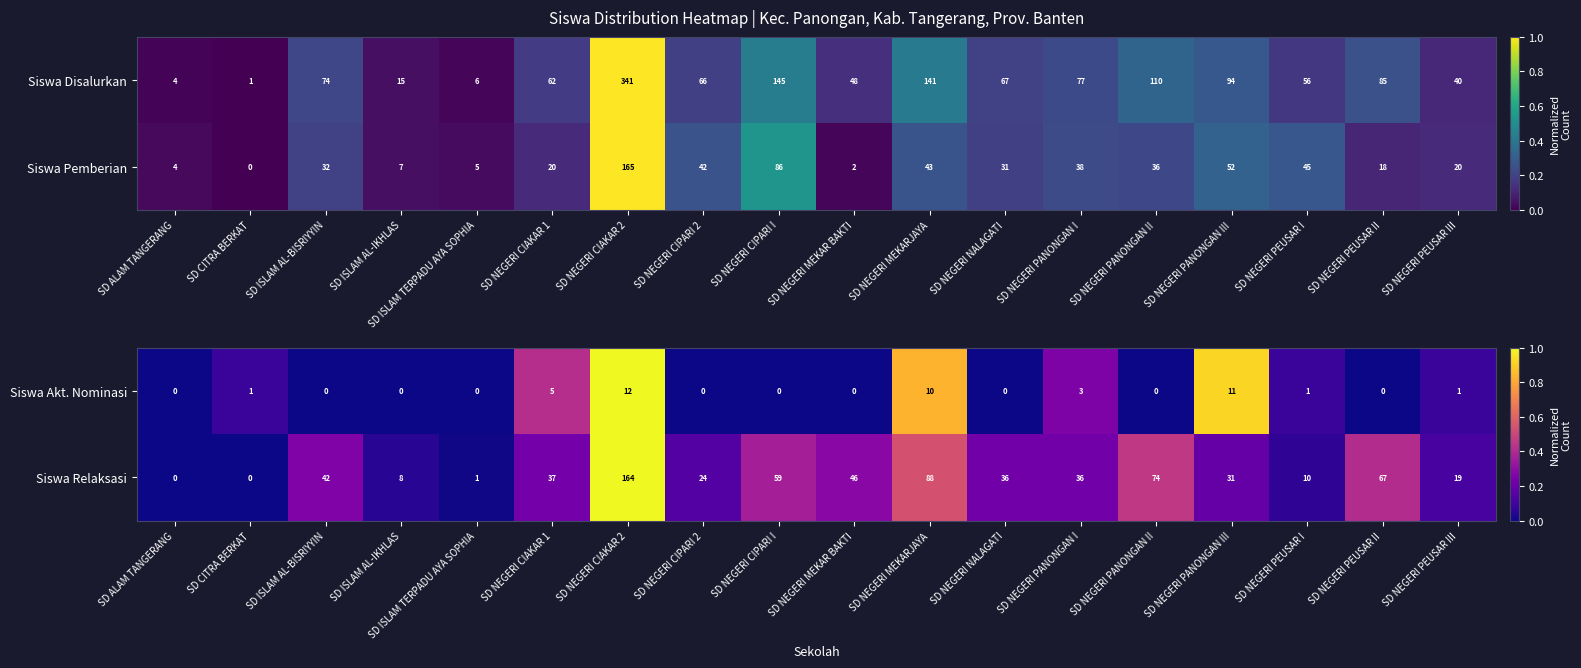

What is the sum of the Siswa Relaksasi values at SD NEGERI CIAKAR 1 and SD ISLAM TERPADU AYA SOPHIA?

38